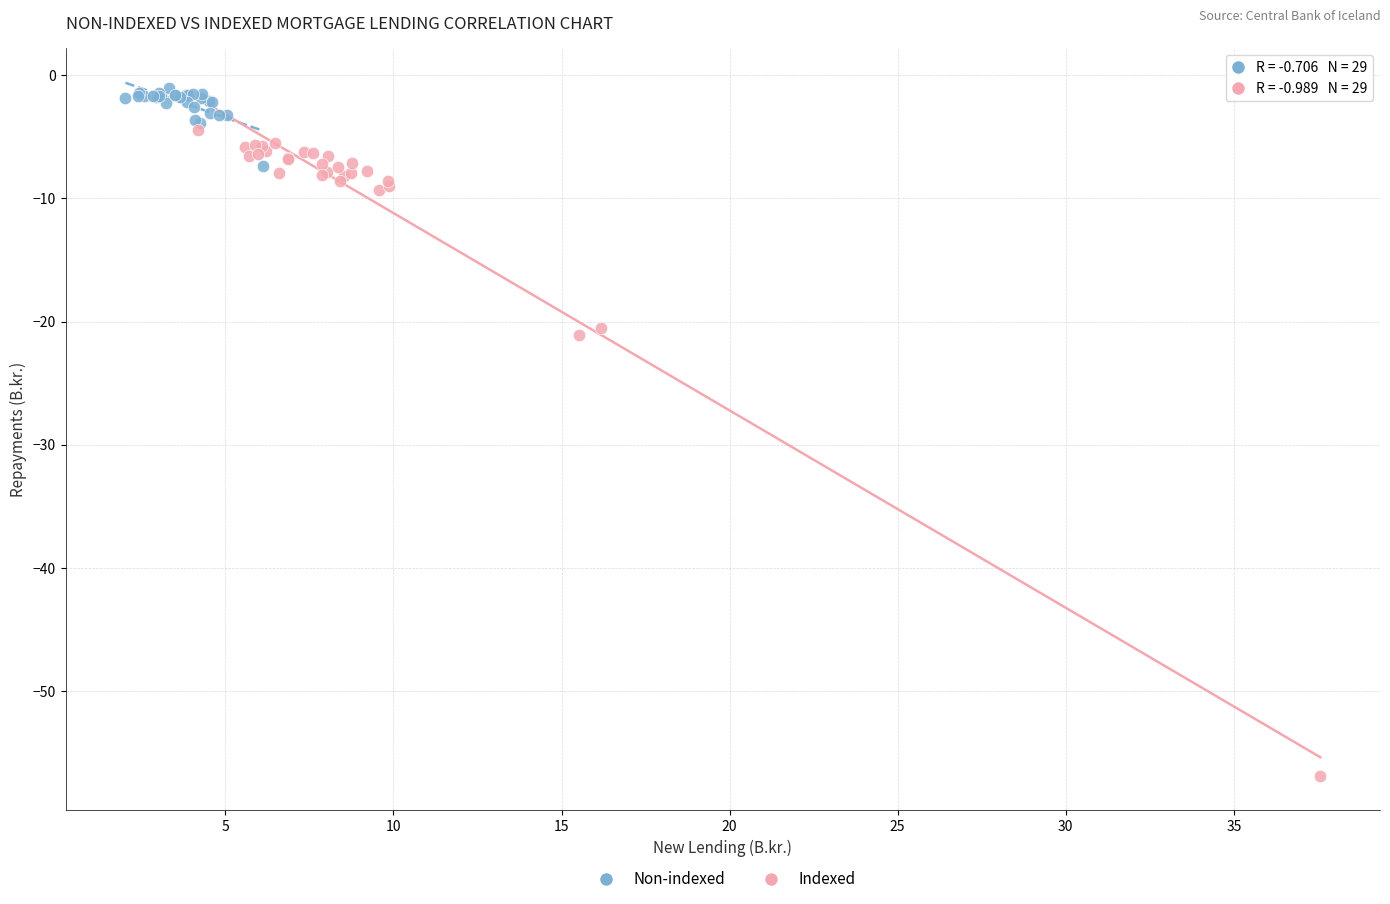

What are all the series names shown in the legend?

Non-indexed, Indexed